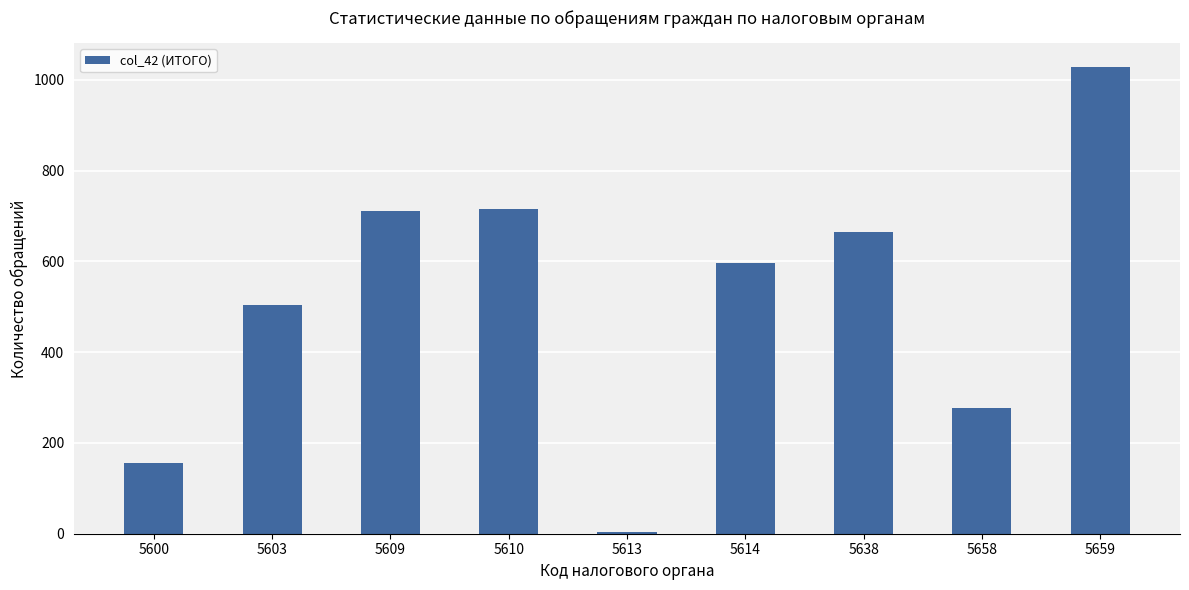

What is the approximate value at 5658?

276